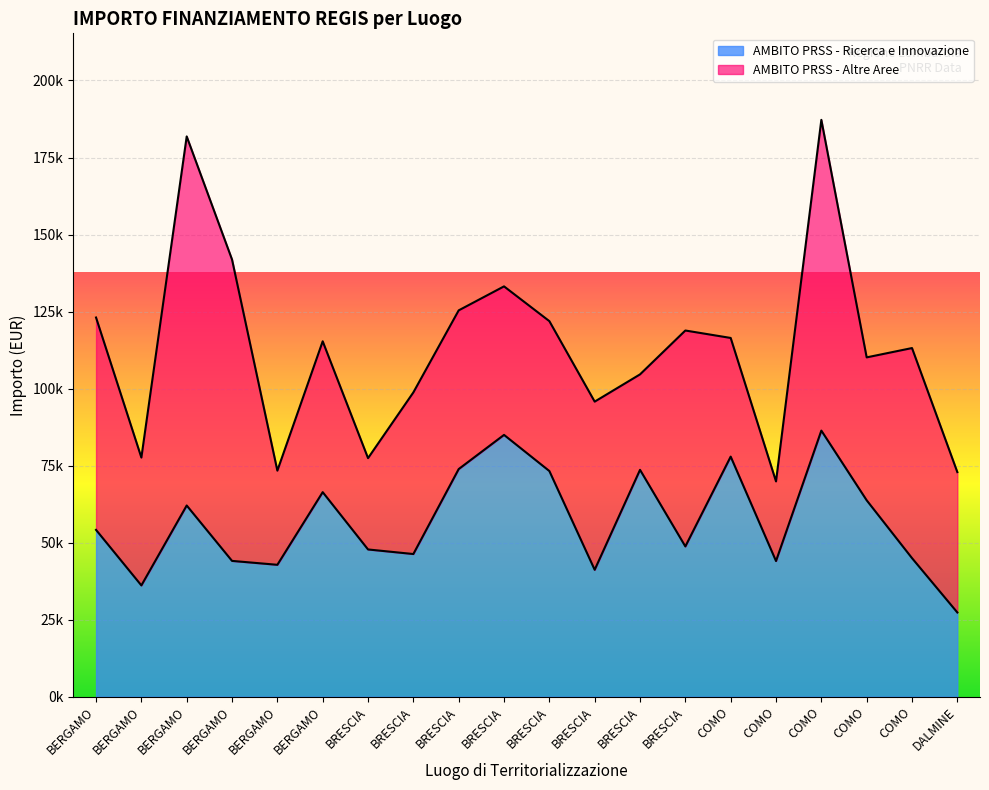

At which category does the data reach its first local peak?

BERGAMO